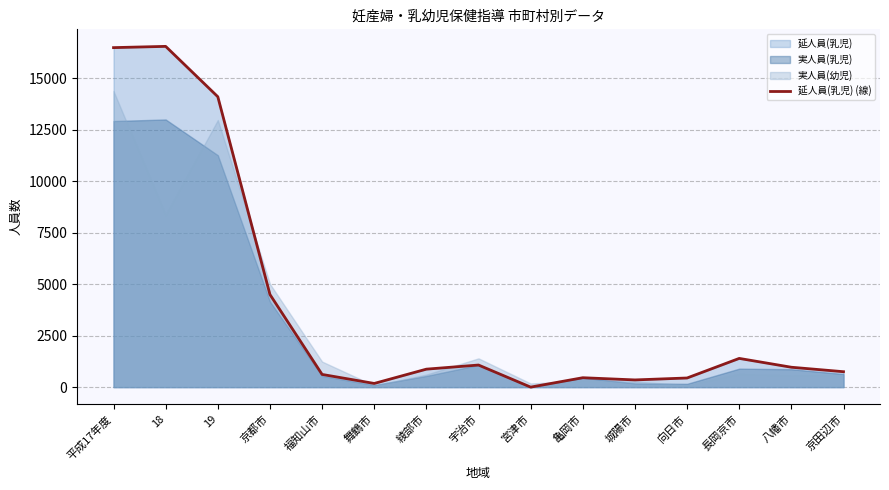

What is the change in value from 平成17年度 to 19?

-2385